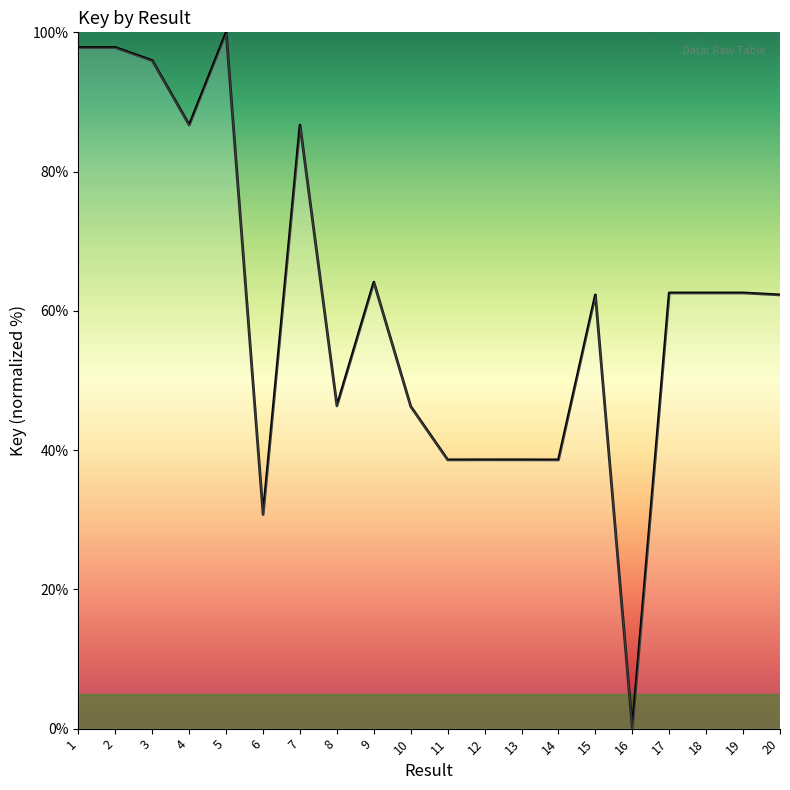

True or false: the data has more than 1 interior local peaks.

True